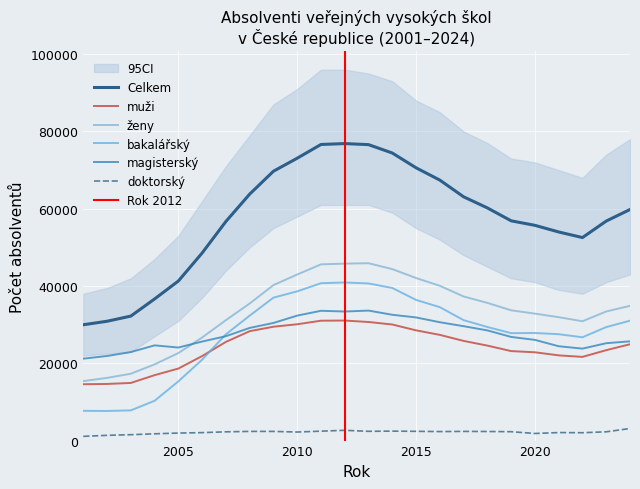

What is the total value across all series at 2008?

191453